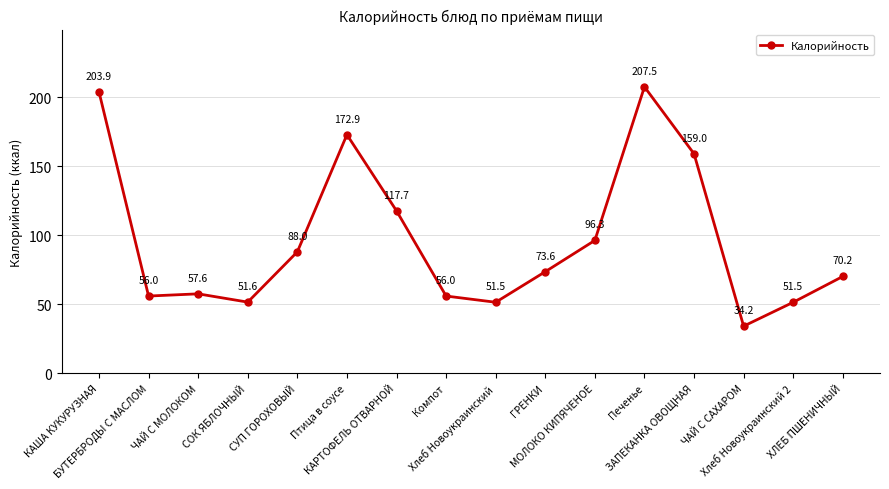

How many interior local peaks (higher than both neighbors) does the data have?

3